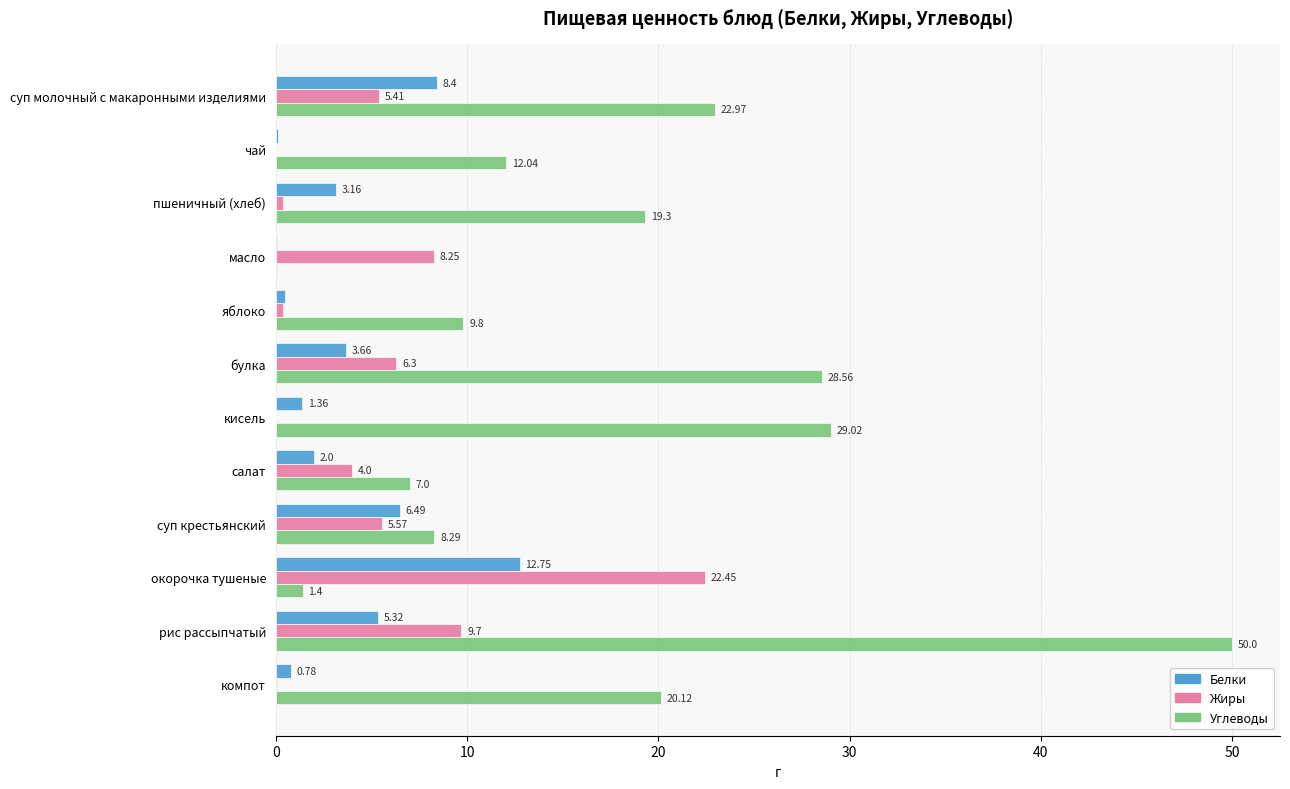

What is the sum of all Углеводы values?

208.6